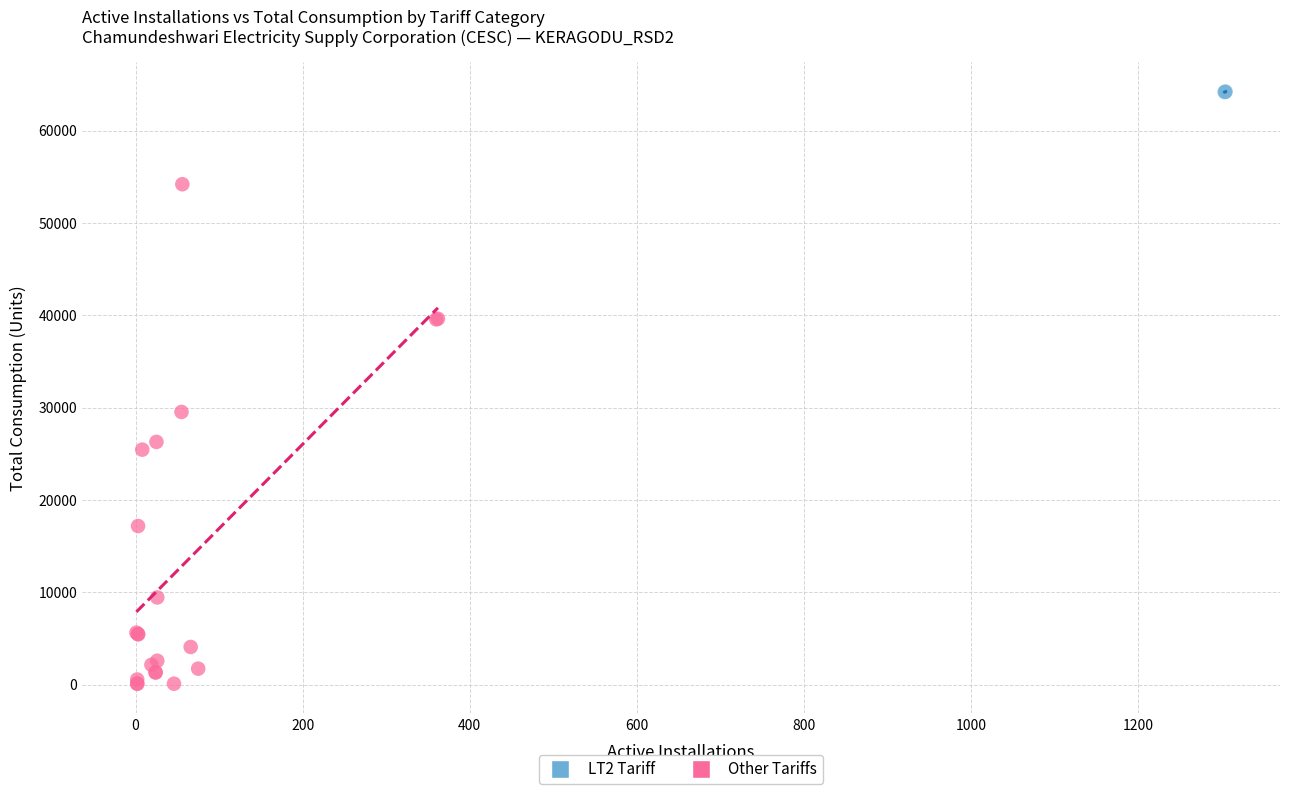

Which series has the widest spread of Y values?

Other Tariffs